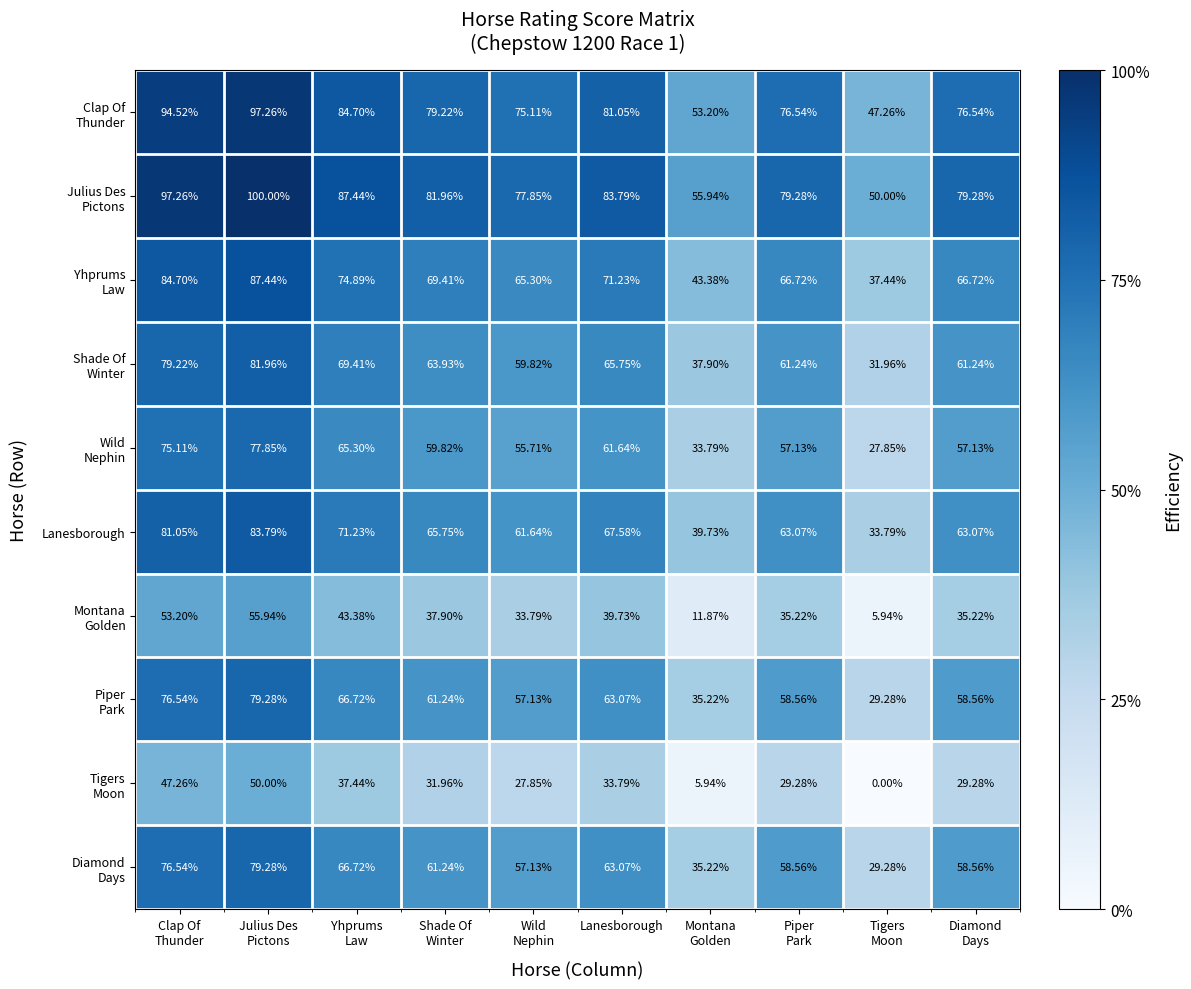

How many distinct data groups are displayed?

10